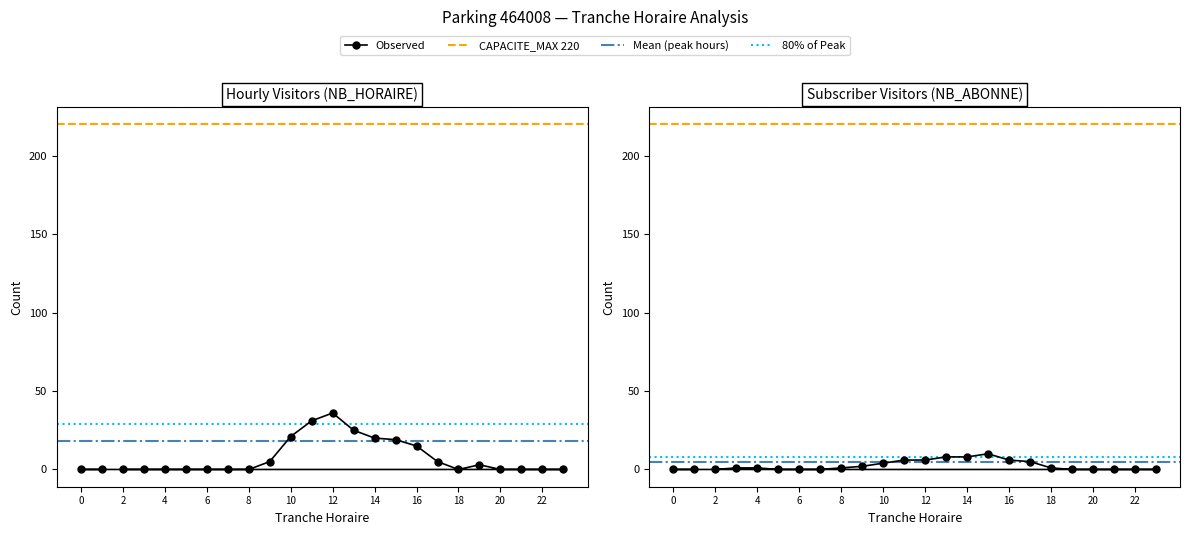

Which series has the widest spread of values?

NB_HORAIRE